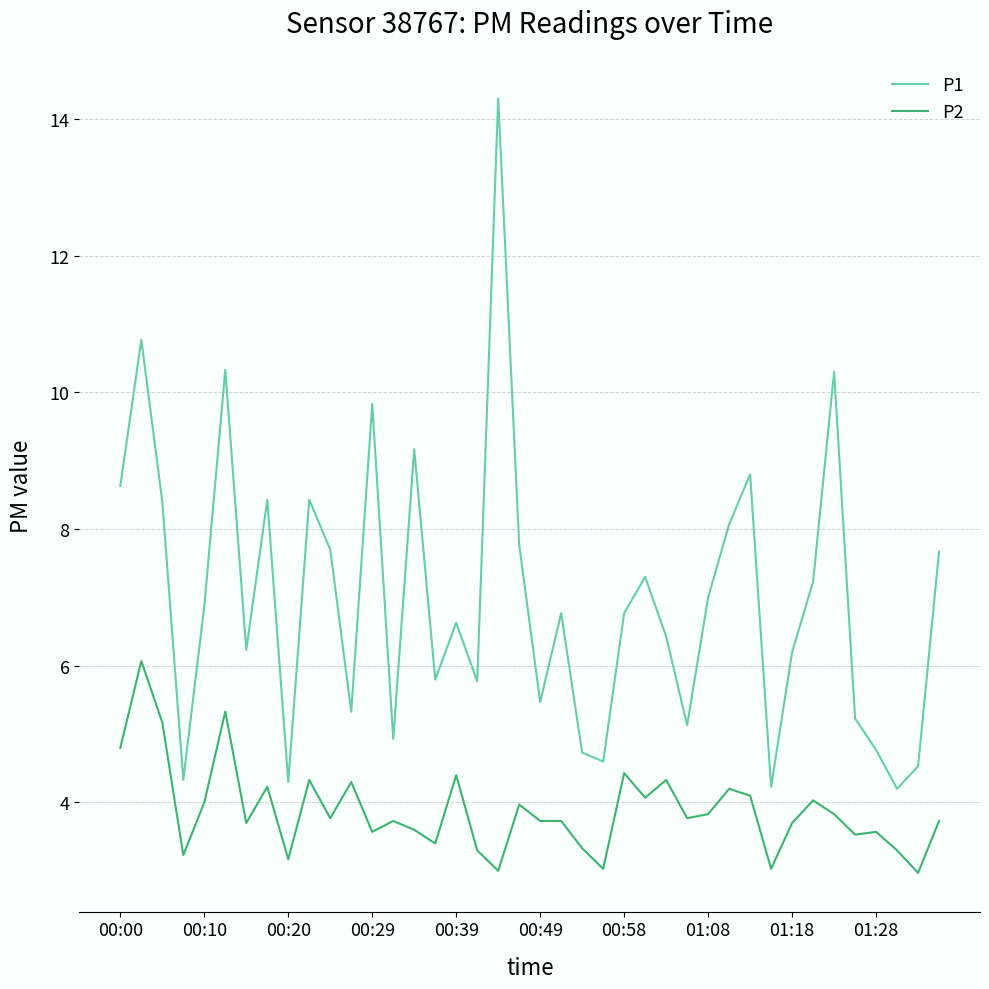

Which series has the largest total across all categories?

P1